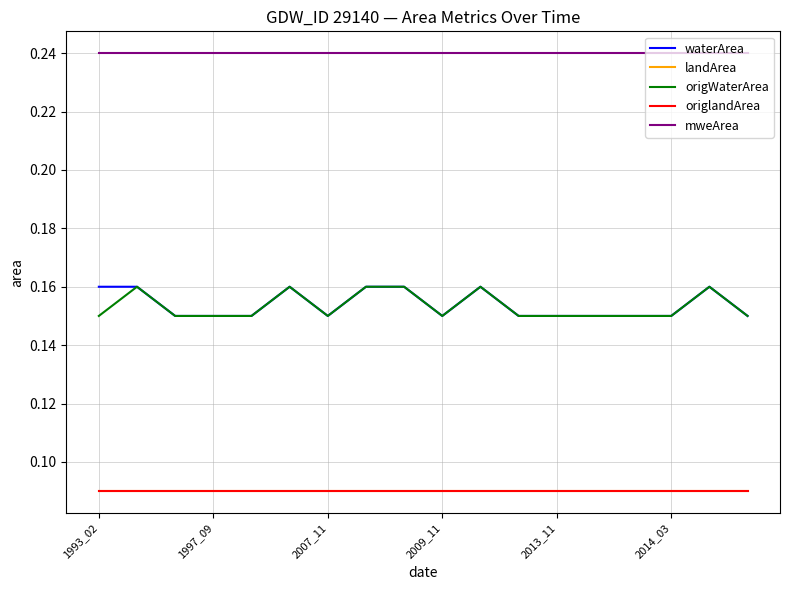

At which label is landArea closest to 0?

1993_02